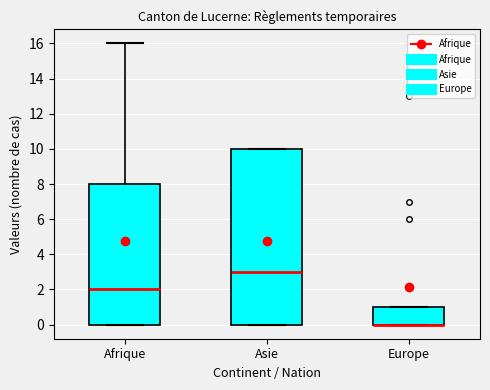

Where is the lower edge of the box for Europe on the y-axis? The values are not printed on the chart, so give them approximately, as read against the axis.

0